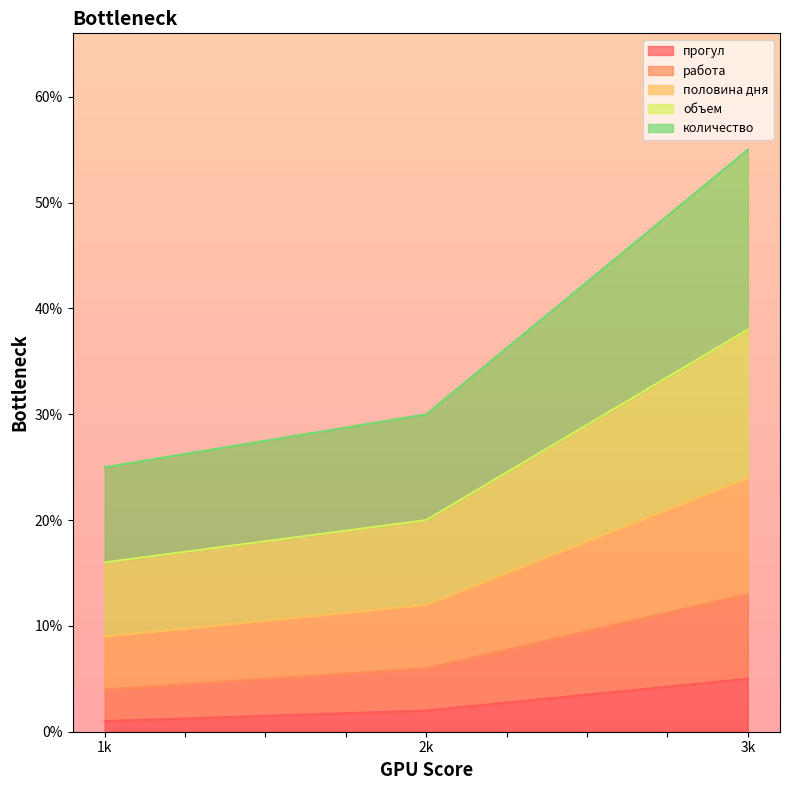

At which category is the sum across all series the highest?

3k